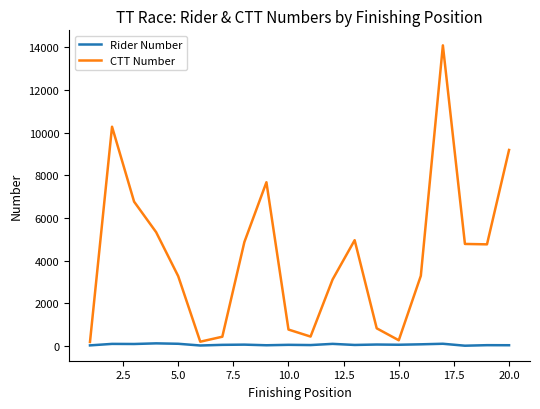

What is the difference between the maximum and minimum values in the CTT Number series?

13901